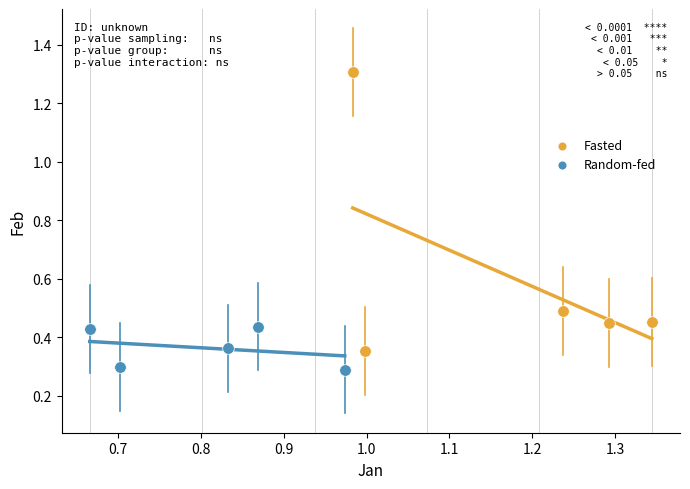

Which series contains the highest Y value?

Fasted